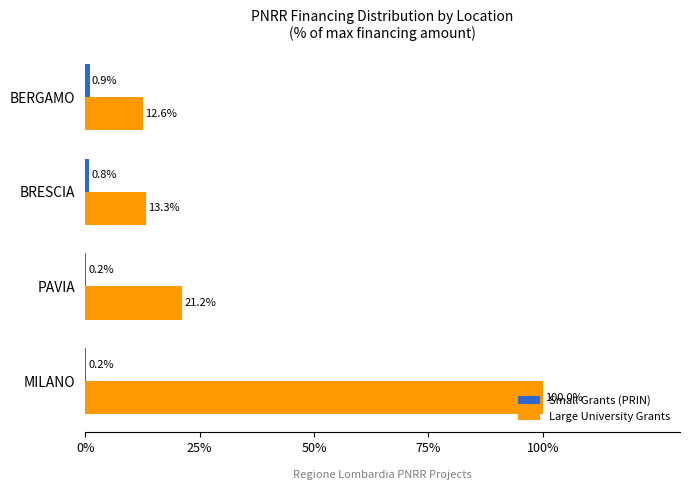

Between BRESCIA and BERGAMO, which series saw the biggest shift?

Large University Grants